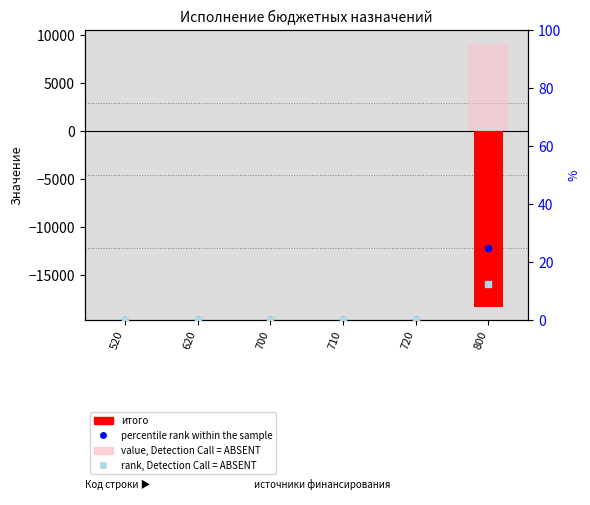

Is the value of percentile rank within the sample at 520 greater than the value of итого at 800?

Yes